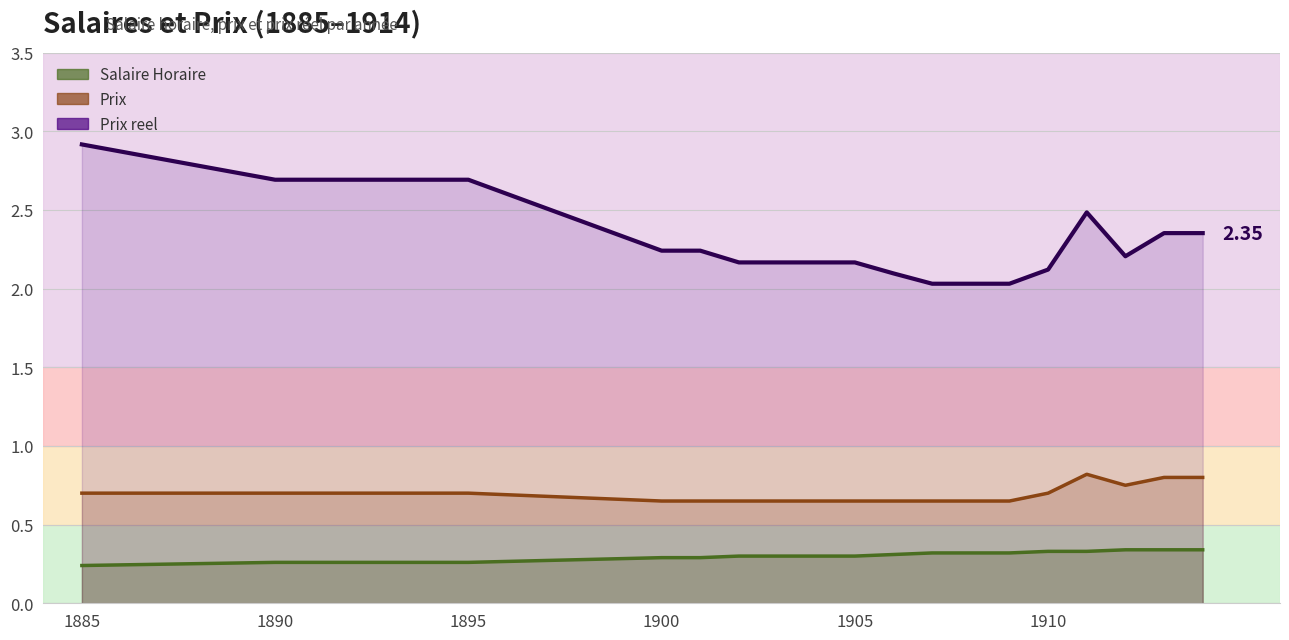

How many distinct data groups are displayed?

3